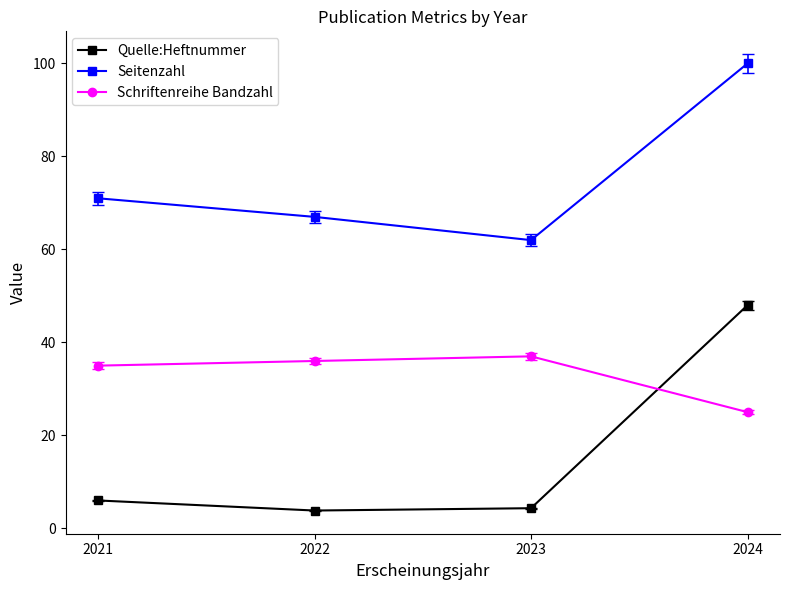

What are all the series names shown in the legend?

Quelle:Heftnummer, Seitenzahl, Schriftenreihe Bandzahl